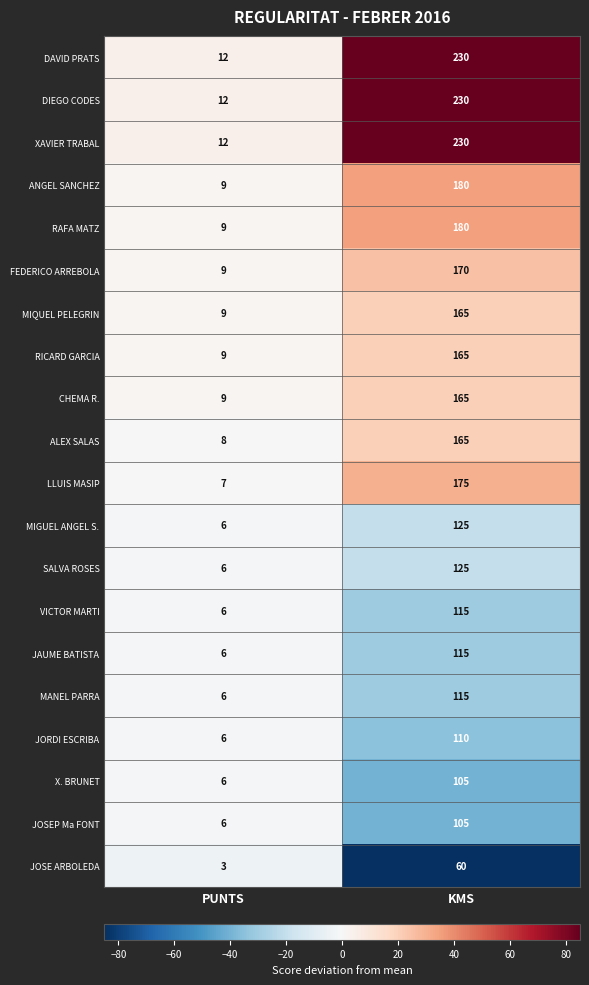

Which label corresponds to the largest value in the chart?

KMS